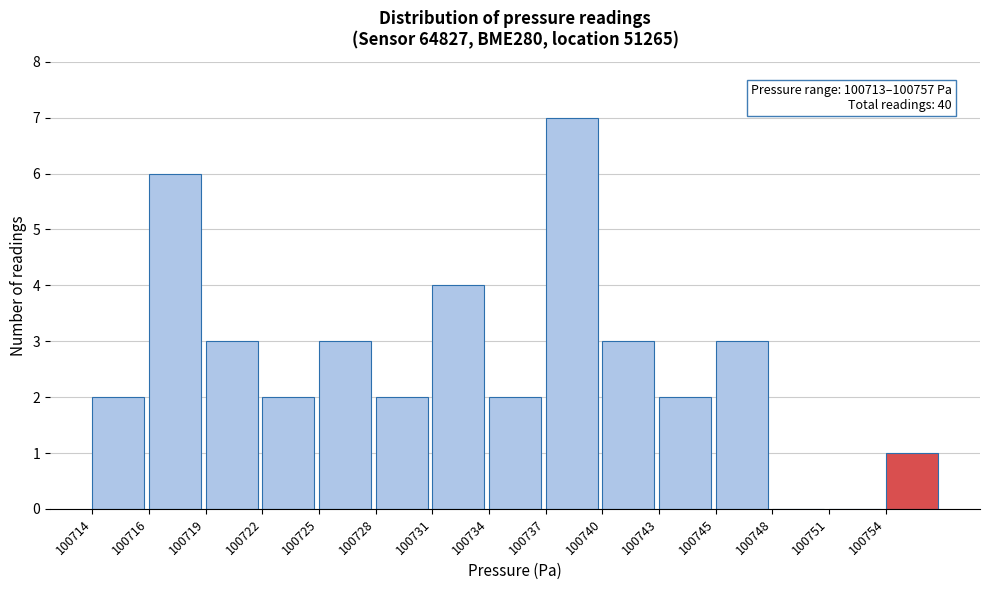

Reading right to left, extract all data points from this chart.

100754=1	100751=0	100748=0	100745=3	100743=2	100740=3	100737=7	100734=2	100731=4	100728=2	100725=3	100722=2	100719=3	100716=6	100714=2